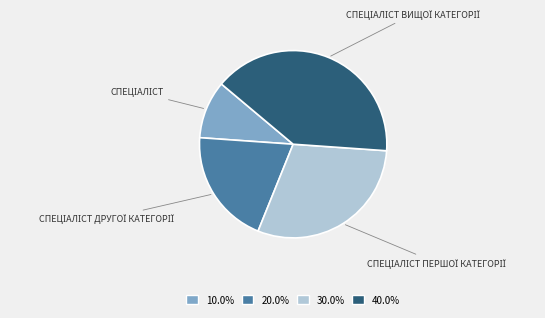

Is there any slice that represents more than half of the pie?

No